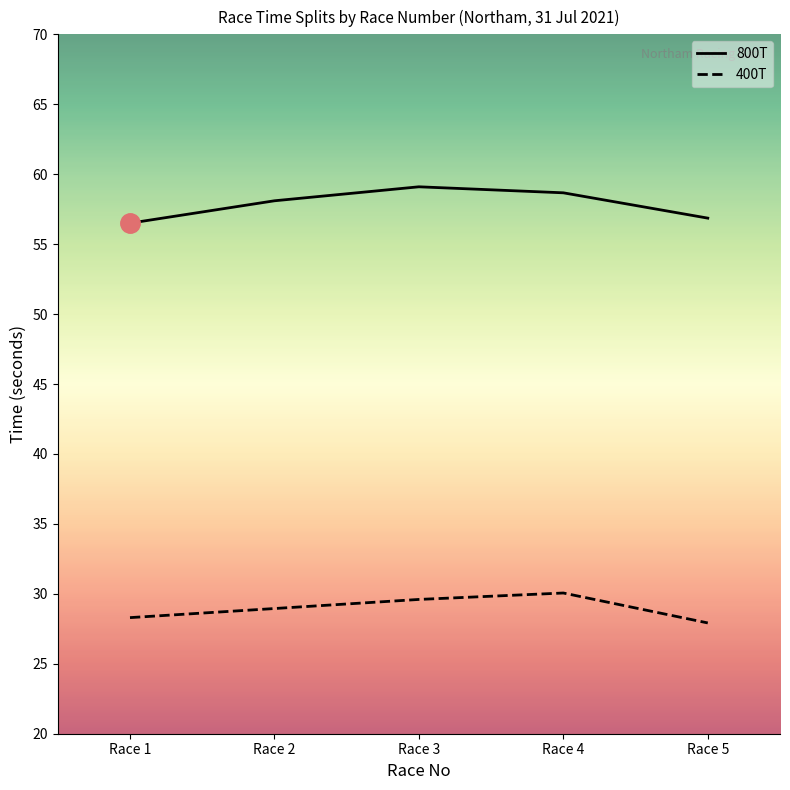

Is this an area chart (filled region under the line)?

No